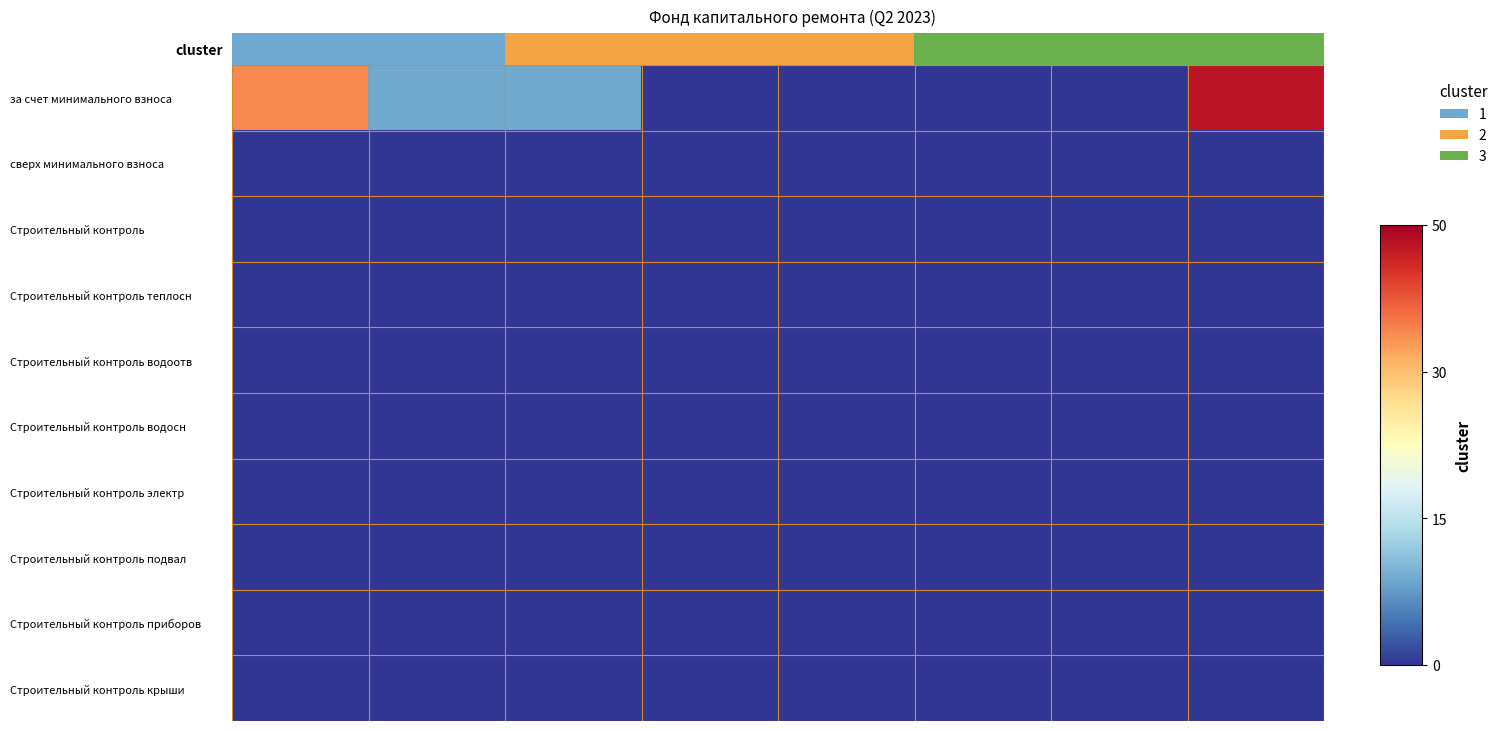

Reading right to left, list all the values displayed in this chart.

за счет минимального взноса: 47.7	0.0	0.0	0.0	0.0	9.9	9.9	37.9
сверх минимального взноса: 0.0	0.0	0.0	0.0	0.0	0.0	0.0	0.0
Строительный контроль: 0.0	0.0	0.0	0.0	0.0	0.0	0.0	0.0
Строительный контроль теплосн: 0.0	0.0	0.0	0.0	0.0	0.0	0.0	0.0
Строительный контроль водоотв: 0.0	0.0	0.0	0.0	0.0	0.0	0.0	0.0
Строительный контроль водосн: 0.0	0.0	0.0	0.0	0.0	0.0	0.0	0.0
Строительный контроль электр: 0.0	0.0	0.0	0.0	0.0	0.0	0.0	0.0
Строительный контроль подвал: 0.0	0.0	0.0	0.0	0.0	0.0	0.0	0.0
Строительный контроль приборов: 0.0	0.0	0.0	0.0	0.0	0.0	0.0	0.0
Строительный контроль крыши: 0.0	0.0	0.0	0.0	0.0	0.0	0.0	0.0